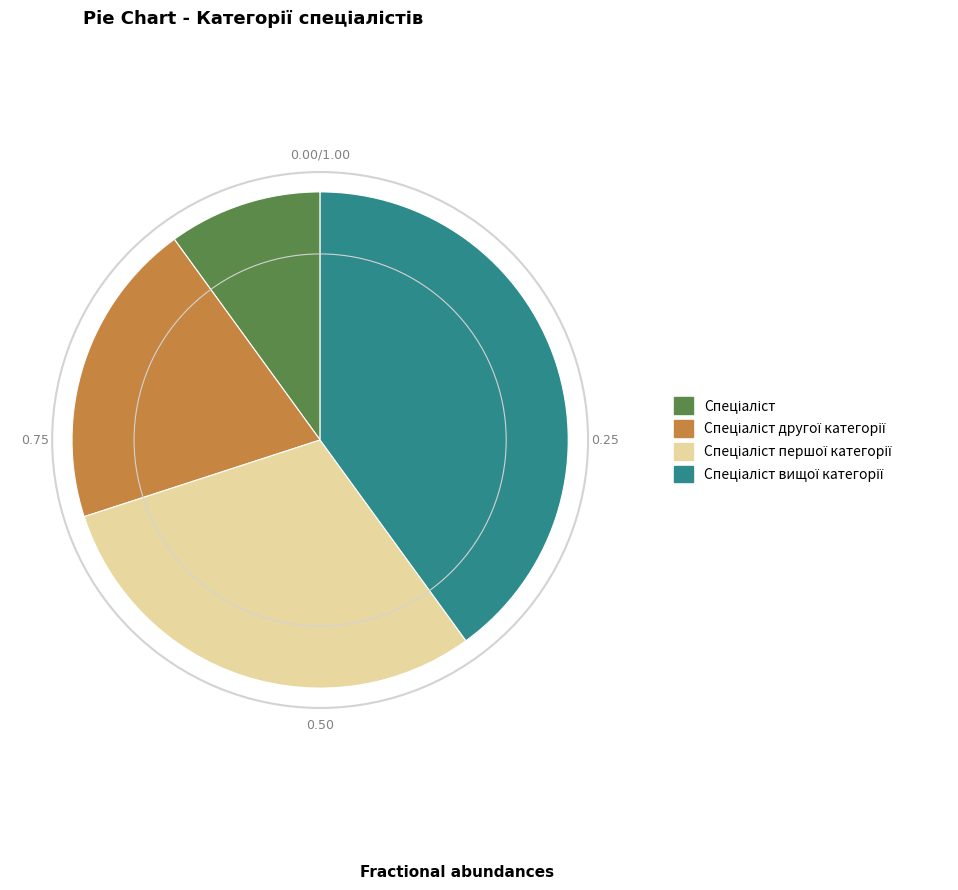

Is there a majority slice in this chart?

No